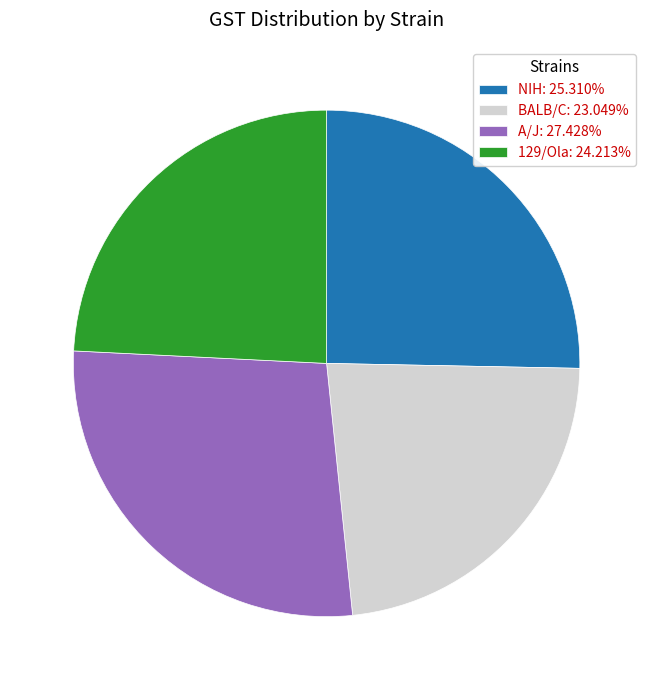

What is the ratio of the value at NIH: 25.310% to the value at A/J: 27.428%?

0.9